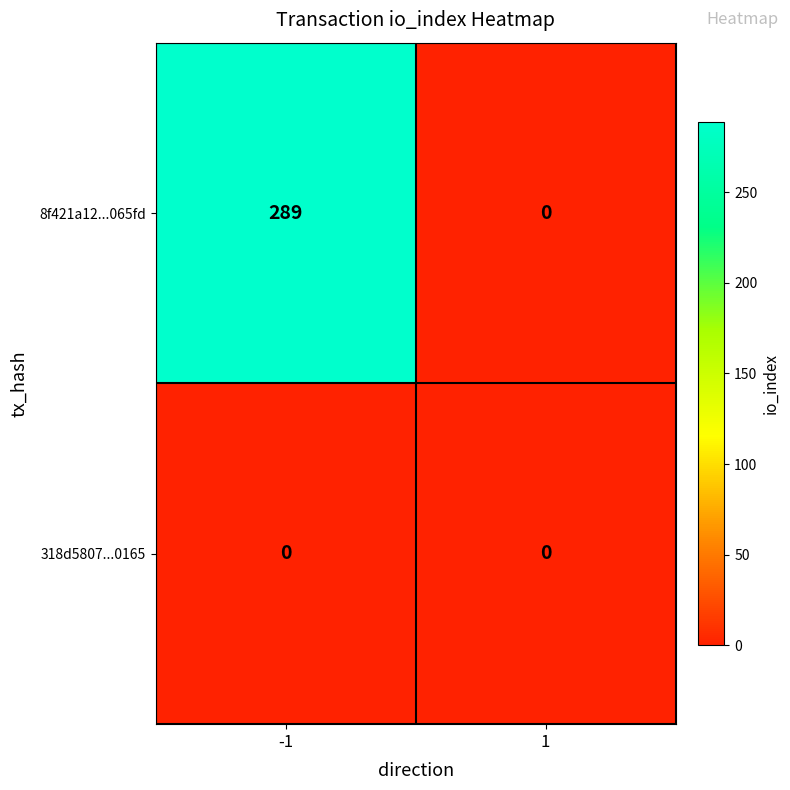

What is the sum of the 8f421a12...065fd values at -1 and 1?

289